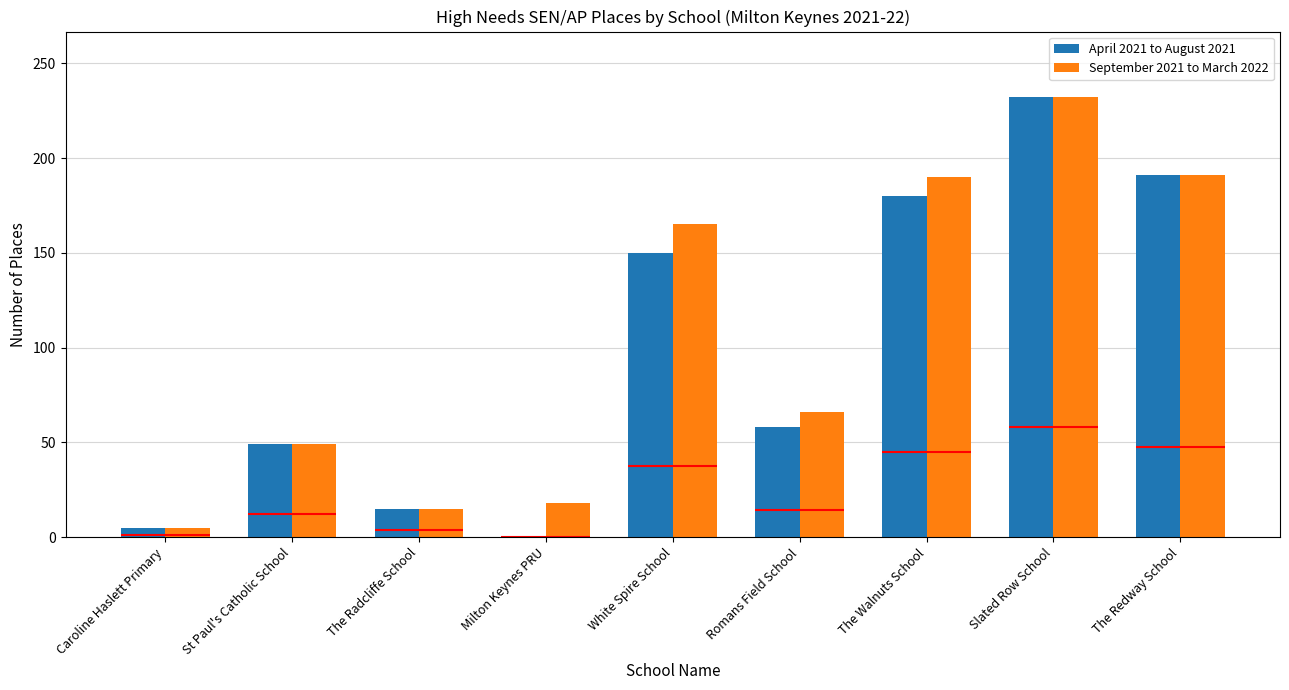

What is the total value across all series at The Radcliffe School?

30